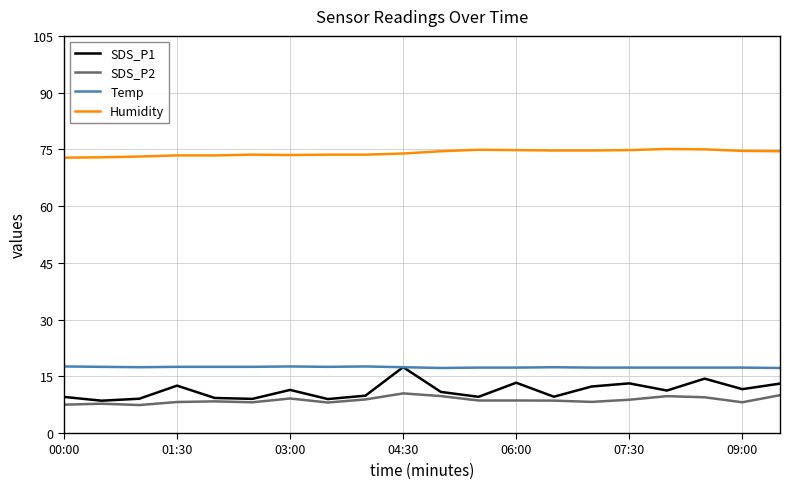

What is the minimum value for SDS_P2?

7.4